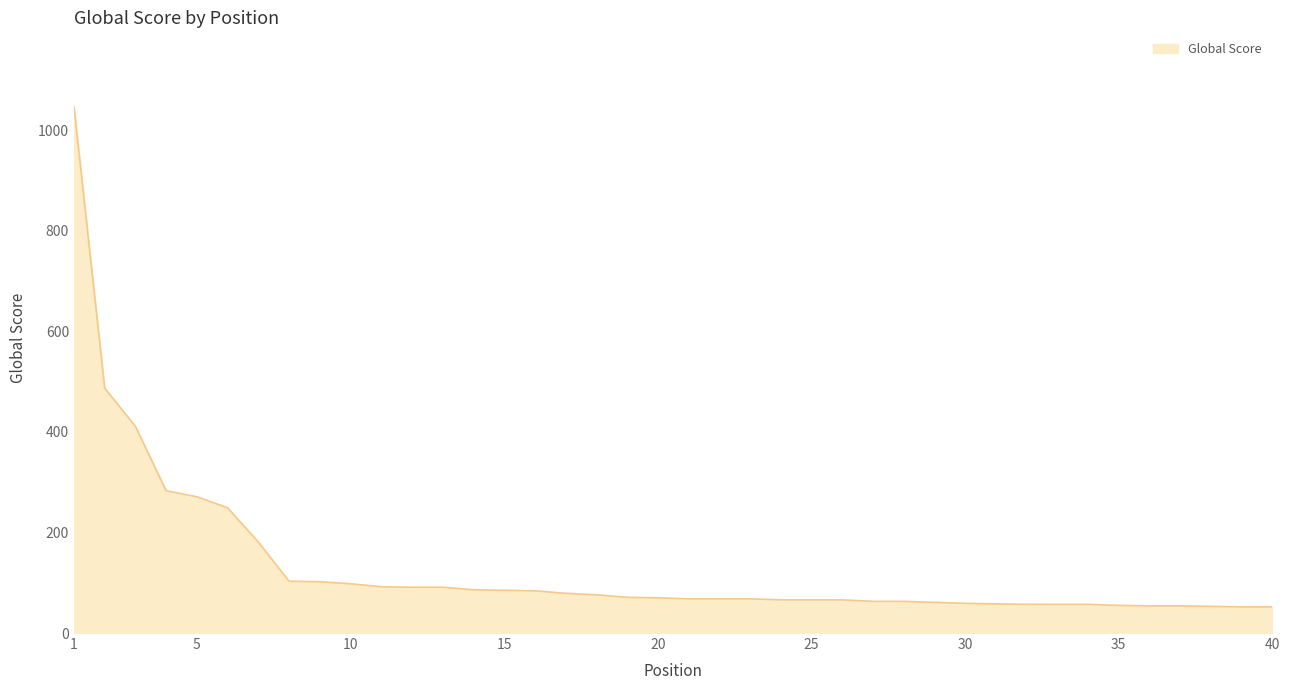

How many lines are shown in the chart?

1